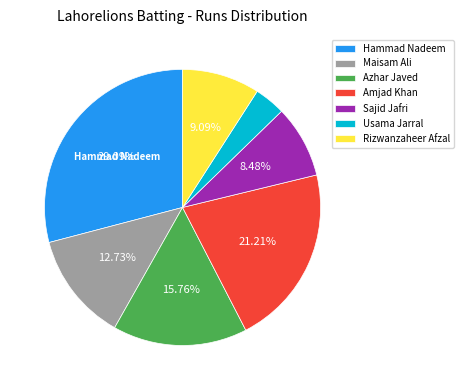

How many segments does this pie chart have?

7